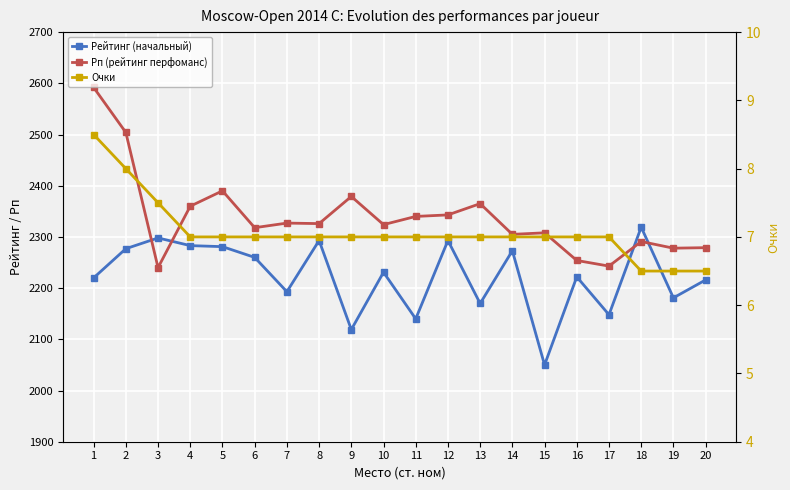

True or false: Очки and Рейтинг (начальный) intersect in this chart.

False